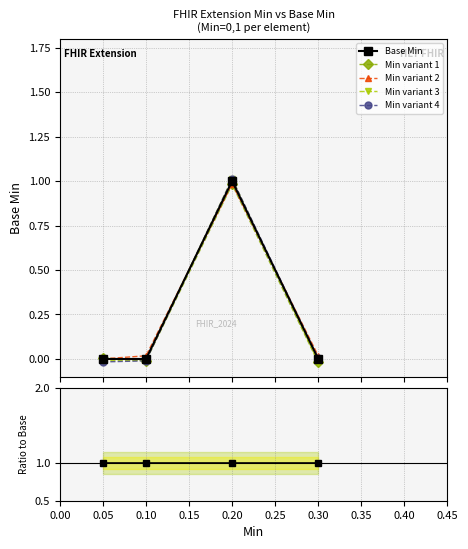

Count the number of categories in the chart.

4